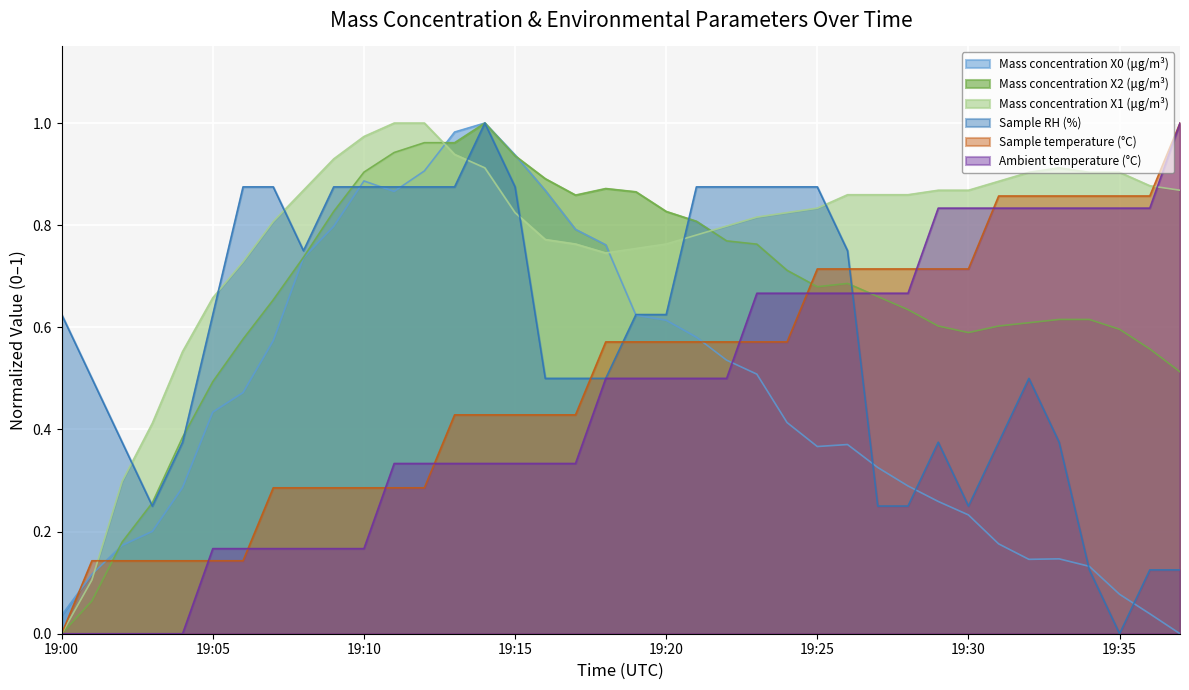

Reading left to right, what are all the values shown in this chart?

Mass concentration X0 (μg/m³): 19:00=0.0	19:01=0.1	19:02=0.2	19:03=0.2	19:04=0.3	19:05=0.4	19:06=0.5	19:07=0.6	19:08=0.7	19:09=0.8	19:10=0.9	19:11=0.9	19:12=0.9	19:13=1.0	19:14=1.0	19:15=0.9	19:16=0.9	19:17=0.8	19:18=0.8	19:19=0.6	19:20=0.6	19:21=0.6	19:22=0.5	19:23=0.5	19:24=0.4	19:25=0.4	19:26=0.4	19:27=0.3	19:28=0.3	19:29=0.3	19:30=0.2	19:31=0.2	19:32=0.1	19:33=0.1	19:34=0.1	19:35=0.1	19:36=0.0	19:37=0.0
Mass concentration X2 (μg/m³): 19:00=0.0	19:01=0.1	19:02=0.2	19:03=0.3	19:04=0.4	19:05=0.5	19:06=0.6	19:07=0.7	19:08=0.7	19:09=0.8	19:10=0.9	19:11=0.9	19:12=1.0	19:13=1.0	19:14=1.0	19:15=0.9	19:16=0.9	19:17=0.9	19:18=0.9	19:19=0.9	19:20=0.8	19:21=0.8	19:22=0.8	19:23=0.8	19:24=0.7	19:25=0.7	19:26=0.7	19:27=0.7	19:28=0.6	19:29=0.6	19:30=0.6	19:31=0.6	19:32=0.6	19:33=0.6	19:34=0.6	19:35=0.6	19:36=0.6	19:37=0.5
Mass concentration X1 (μg/m³): 19:00=0.0	19:01=0.1	19:02=0.3	19:03=0.4	19:04=0.6	19:05=0.7	19:06=0.7	19:07=0.8	19:08=0.9	19:09=0.9	19:10=1.0	19:11=1.0	19:12=1.0	19:13=0.9	19:14=0.9	19:15=0.8	19:16=0.8	19:17=0.8	19:18=0.7	19:19=0.8	19:20=0.8	19:21=0.8	19:22=0.8	19:23=0.8	19:24=0.8	19:25=0.8	19:26=0.9	19:27=0.9	19:28=0.9	19:29=0.9	19:30=0.9	19:31=0.9	19:32=0.9	19:33=0.9	19:34=0.9	19:35=0.9	19:36=0.9	19:37=0.9
Sample RH (%): 19:00=0.6	19:01=0.5	19:02=0.4	19:03=0.2	19:04=0.4	19:05=0.6	19:06=0.9	19:07=0.9	19:08=0.7	19:09=0.9	19:10=0.9	19:11=0.9	19:12=0.9	19:13=0.9	19:14=1.0	19:15=0.9	19:16=0.5	19:17=0.5	19:18=0.5	19:19=0.6	19:20=0.6	19:21=0.9	19:22=0.9	19:23=0.9	19:24=0.9	19:25=0.9	19:26=0.7	19:27=0.2	19:28=0.2	19:29=0.4	19:30=0.2	19:31=0.4	19:32=0.5	19:33=0.4	19:34=0.1	19:35=0.0	19:36=0.1	19:37=0.1
Sample temperature (°C): 19:00=0.0	19:01=0.1	19:02=0.1	19:03=0.1	19:04=0.1	19:05=0.1	19:06=0.1	19:07=0.3	19:08=0.3	19:09=0.3	19:10=0.3	19:11=0.3	19:12=0.3	19:13=0.4	19:14=0.4	19:15=0.4	19:16=0.4	19:17=0.4	19:18=0.6	19:19=0.6	19:20=0.6	19:21=0.6	19:22=0.6	19:23=0.6	19:24=0.6	19:25=0.7	19:26=0.7	19:27=0.7	19:28=0.7	19:29=0.7	19:30=0.7	19:31=0.9	19:32=0.9	19:33=0.9	19:34=0.9	19:35=0.9	19:36=0.9	19:37=1.0
Ambient temperature (°C): 19:00=0.0	19:01=0.0	19:02=0.0	19:03=0.0	19:04=0.0	19:05=0.2	19:06=0.2	19:07=0.2	19:08=0.2	19:09=0.2	19:10=0.2	19:11=0.3	19:12=0.3	19:13=0.3	19:14=0.3	19:15=0.3	19:16=0.3	19:17=0.3	19:18=0.5	19:19=0.5	19:20=0.5	19:21=0.5	19:22=0.5	19:23=0.7	19:24=0.7	19:25=0.7	19:26=0.7	19:27=0.7	19:28=0.7	19:29=0.8	19:30=0.8	19:31=0.8	19:32=0.8	19:33=0.8	19:34=0.8	19:35=0.8	19:36=0.8	19:37=1.0